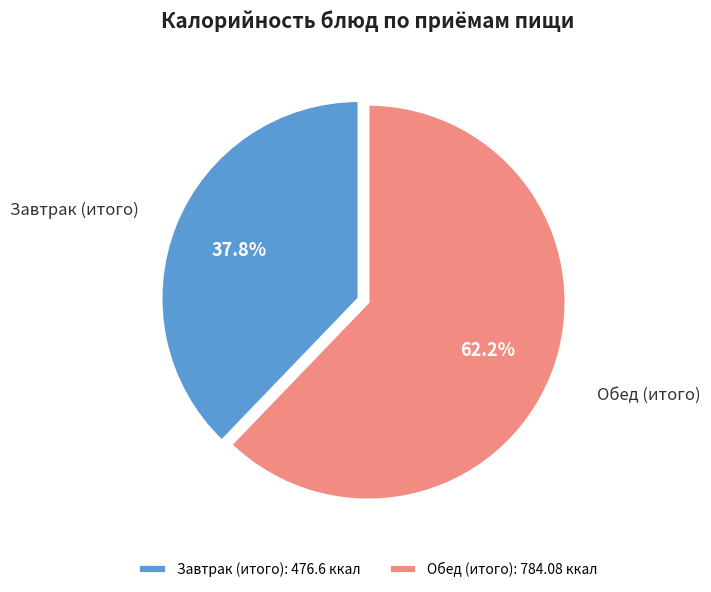

Does Обед (итого) represent more than half of the total?

Yes